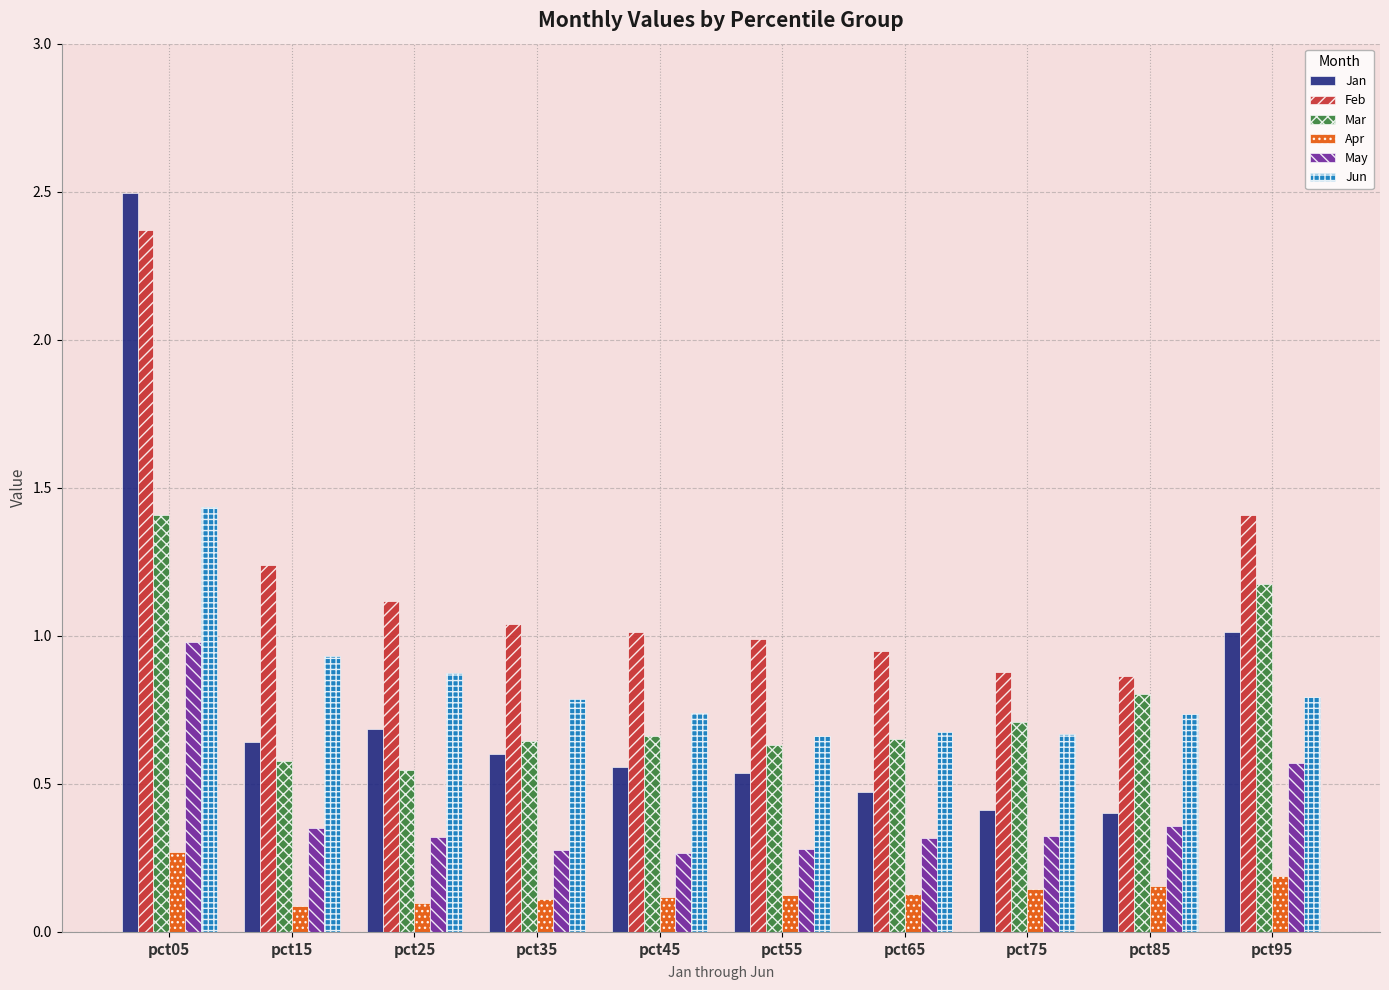

Are the bars grouped side by side (vs. stacked)?

Yes